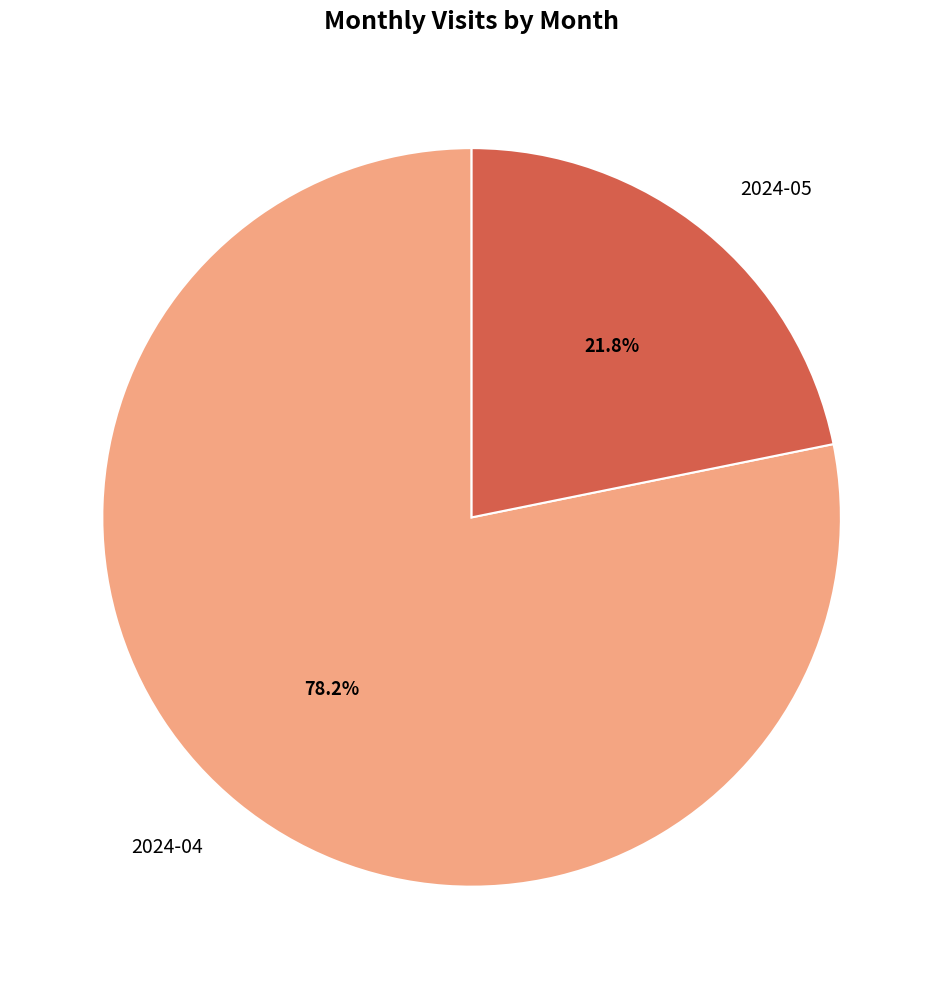

To the nearest percent, what is the difference between the 2024-04 and 2024-05 slice percentages?

56%